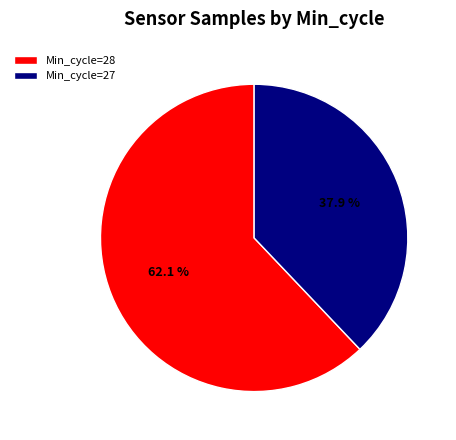

What percentage do Min_cycle=27 and Min_cycle=28 together represent?

100.0%